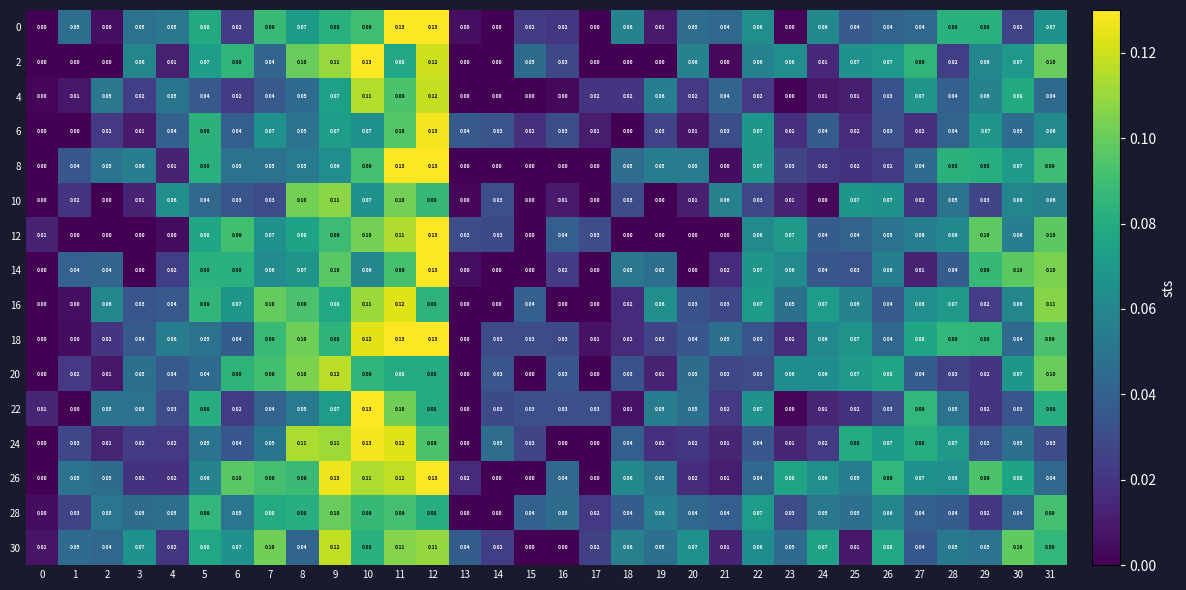

How many categories are shown in the chart?

32